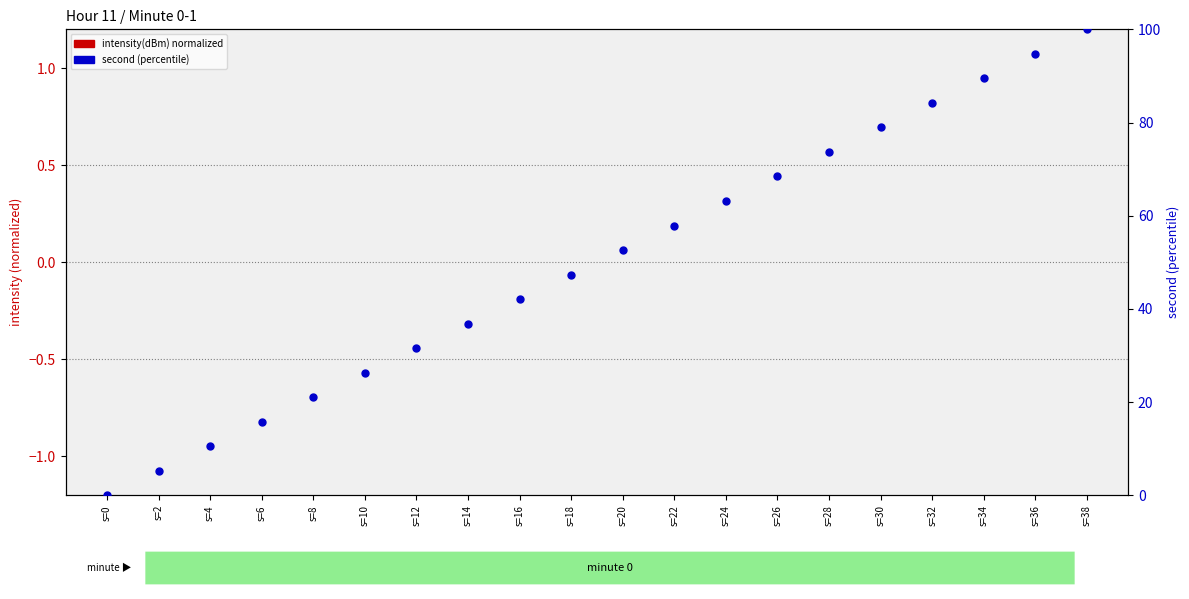

At which category is the sum across all series the highest?

s=38